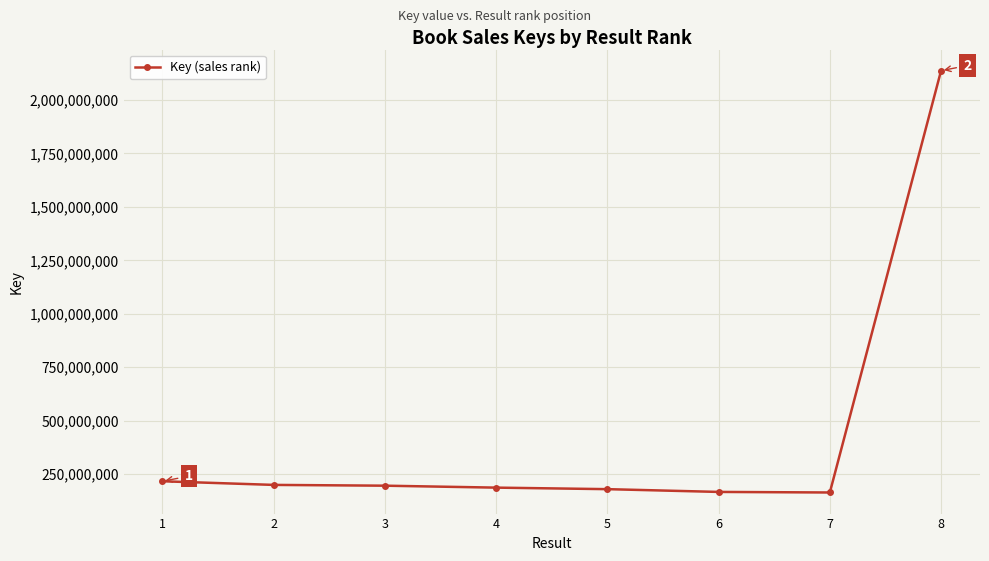

What is the maximum value shown in the chart?

2137718317